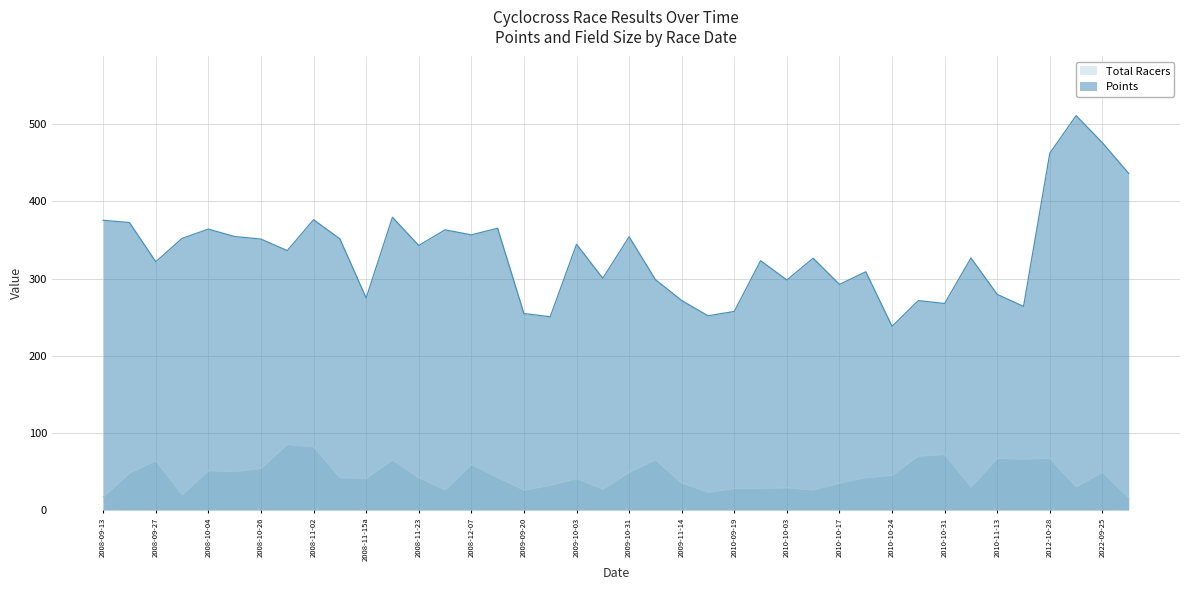

At which category does the chart reach its peak across all series?

37